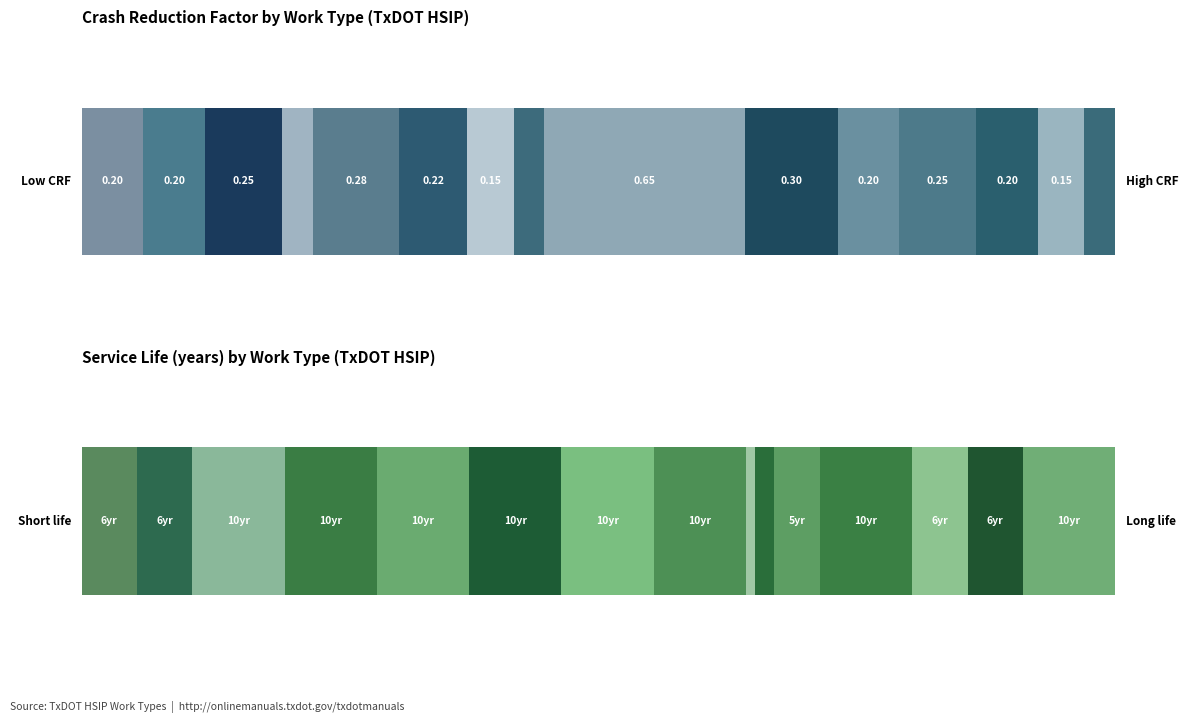

What is the difference between the second highest and second lowest values in the Crash Reduction Factor series?

0.2